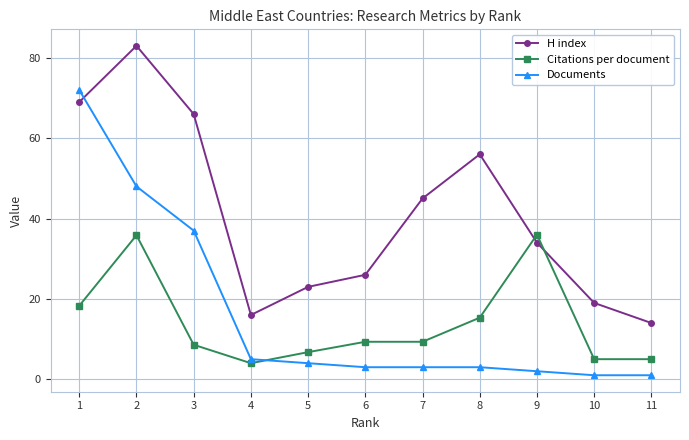

What is the sum of all H index values?

451.0